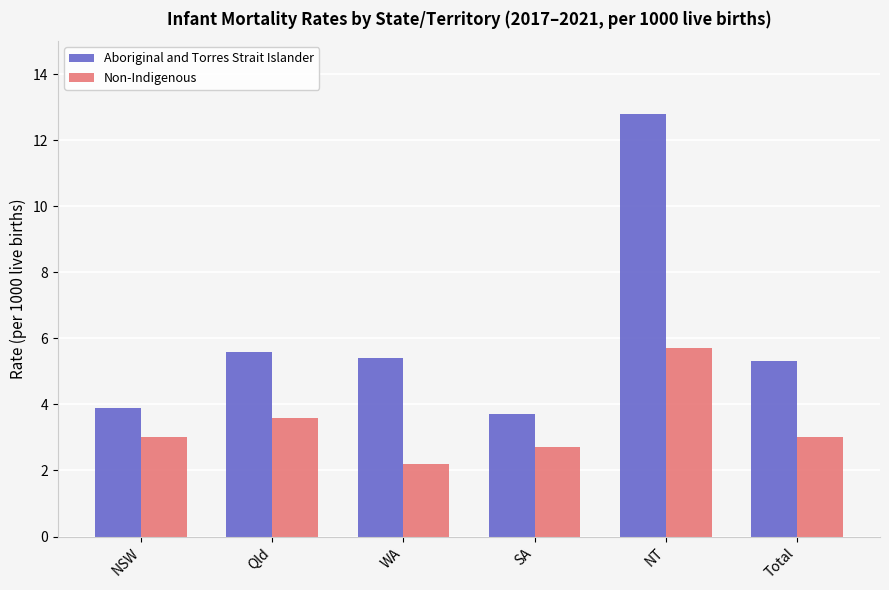

How many bars are there in total?

12